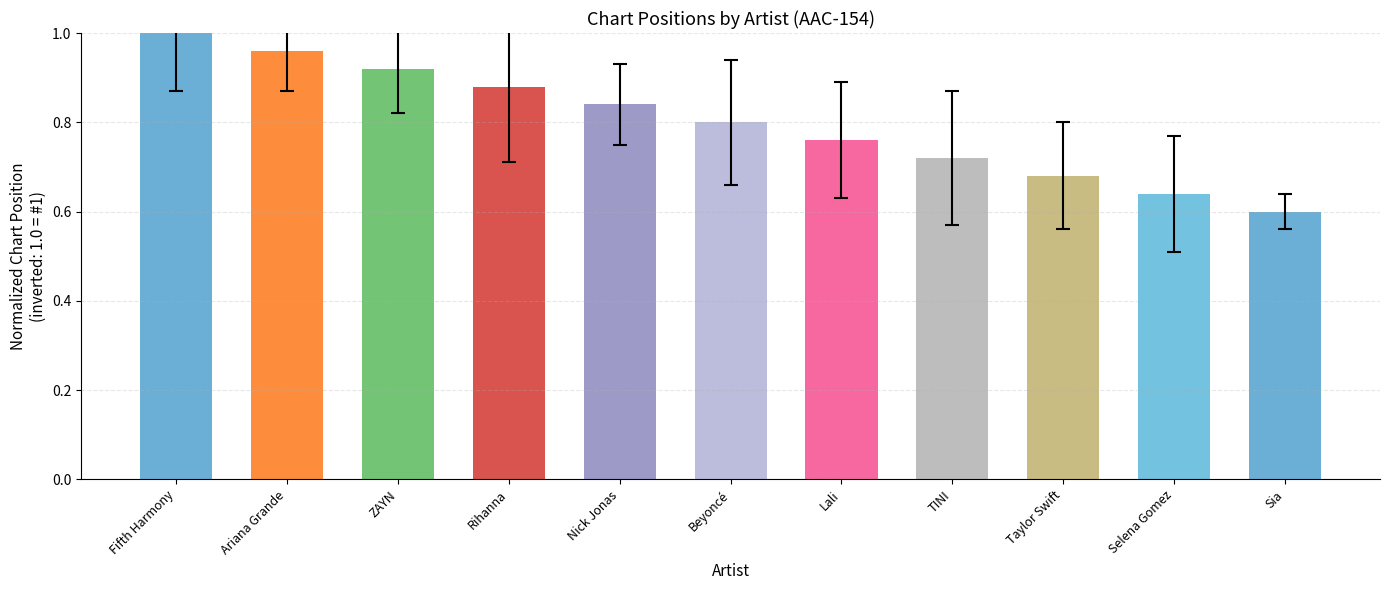

Rank the categories by value from highest to lowest.

Fifth Harmony, Ariana Grande, ZAYN, Rihanna, Nick Jonas, Beyoncé, Lali, TINI, Taylor Swift, Selena Gomez, Sia